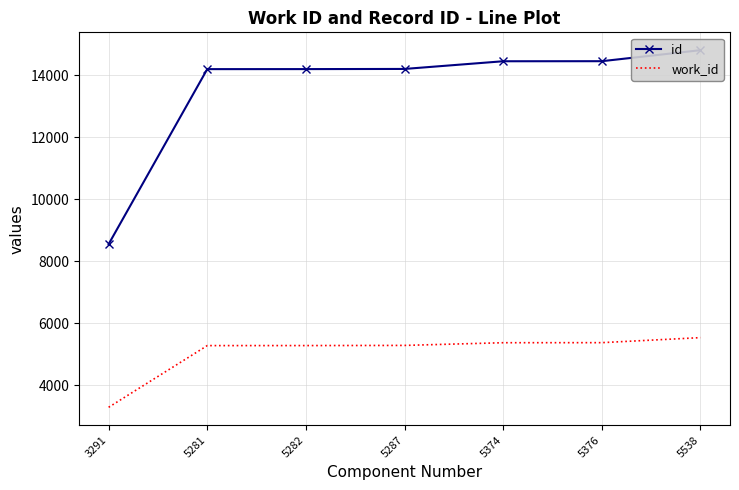

The id series shows 26338 at 5538. True or false?

False